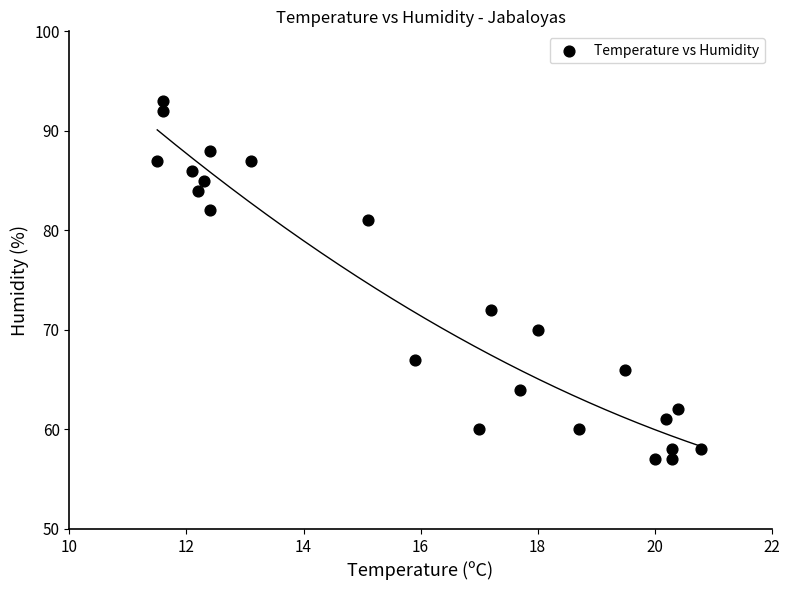

What is the range of Y values (max minus min)?

36